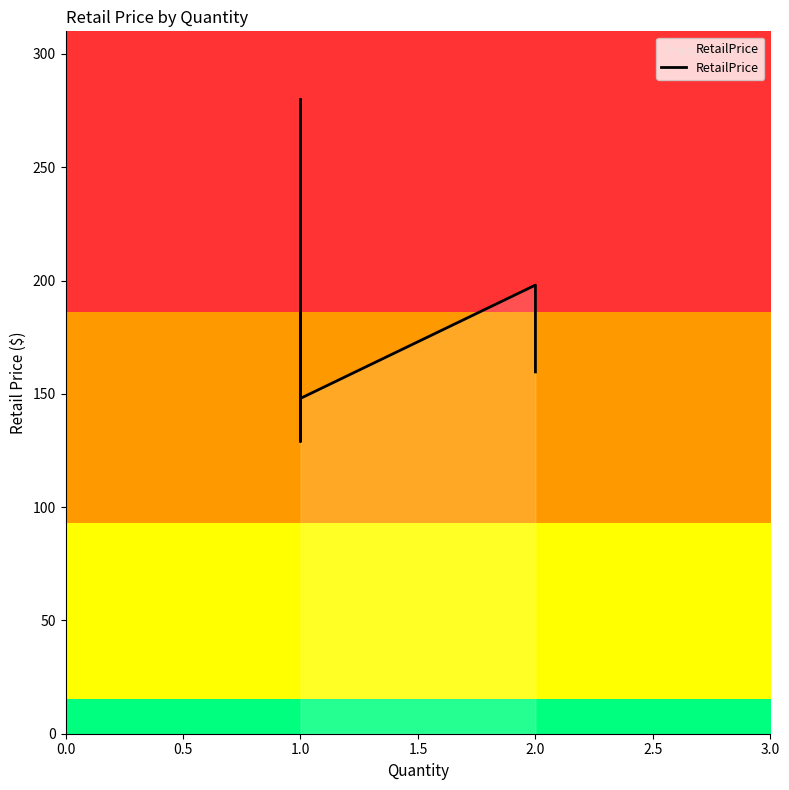

Is it true that the value at 1.0 is 166.9?

False